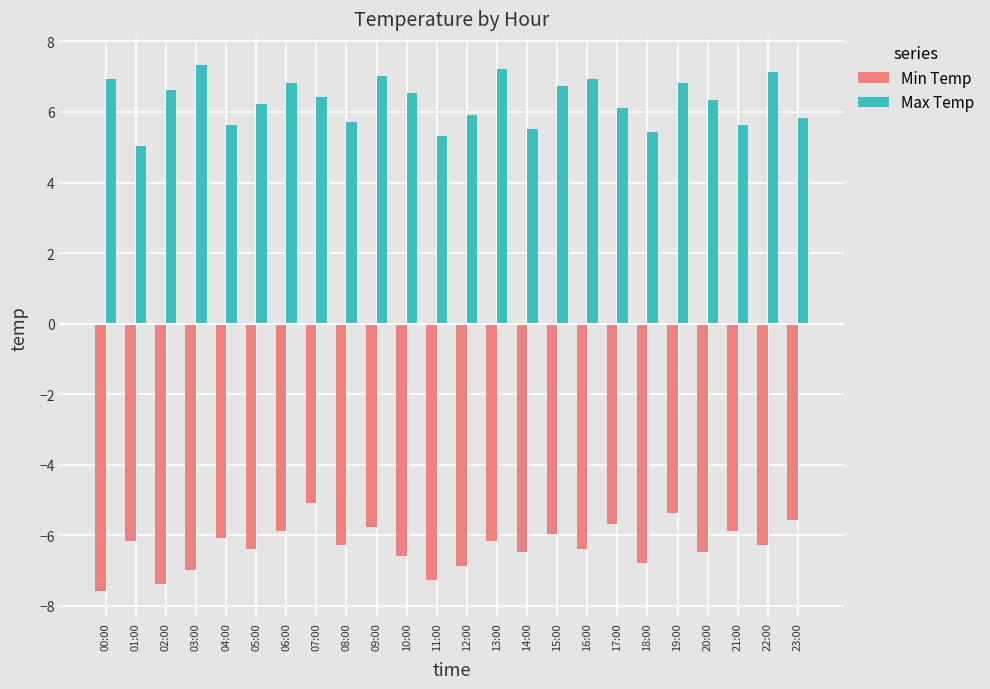

What is the difference between the second highest and second lowest values in the Max Temp series?

1.9